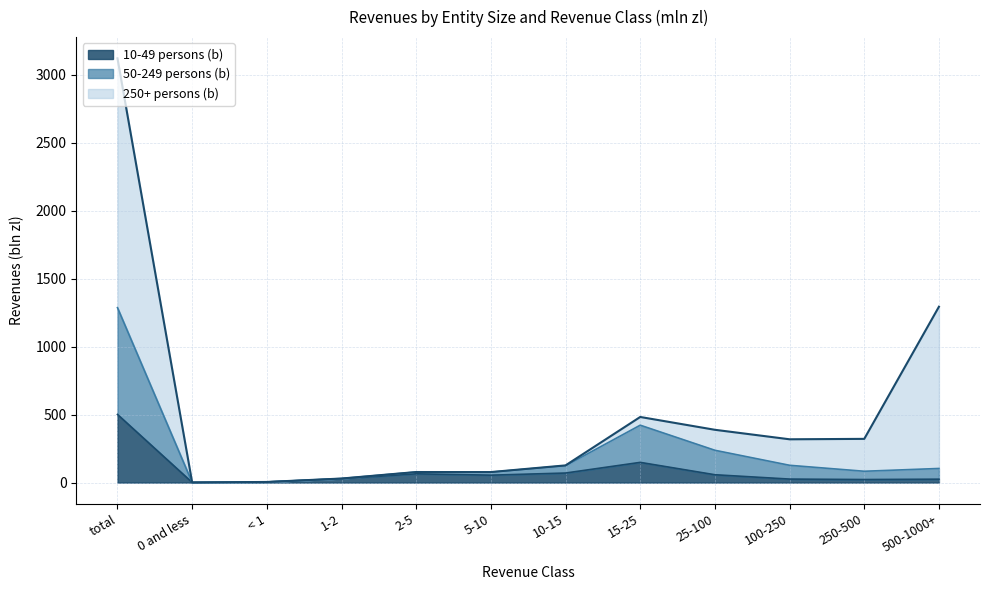

What is the label of the 9th point from the left?

25-100